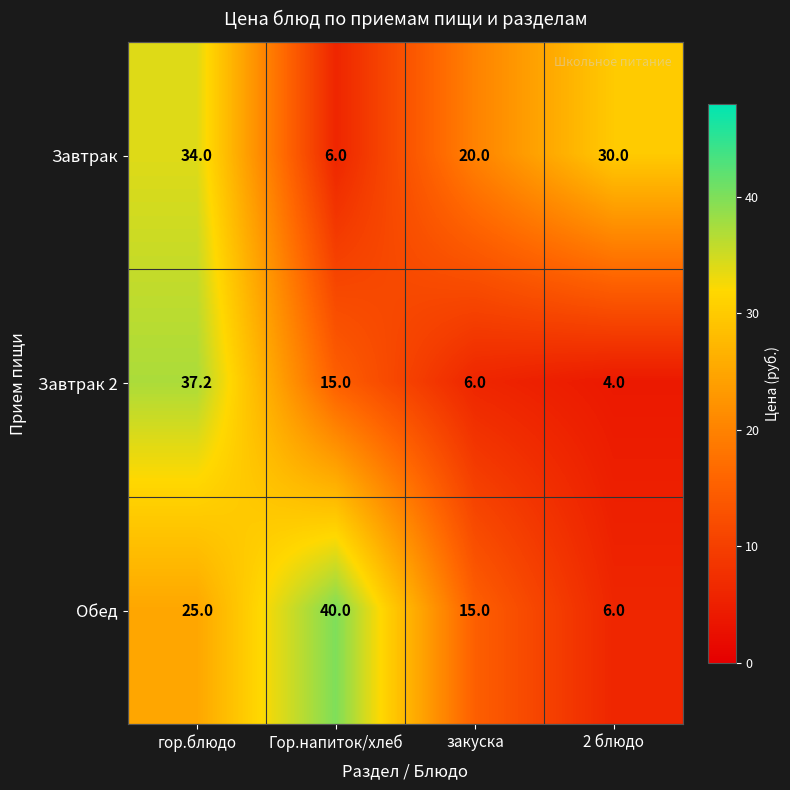

Which series has the largest total across all categories?

Завтрак